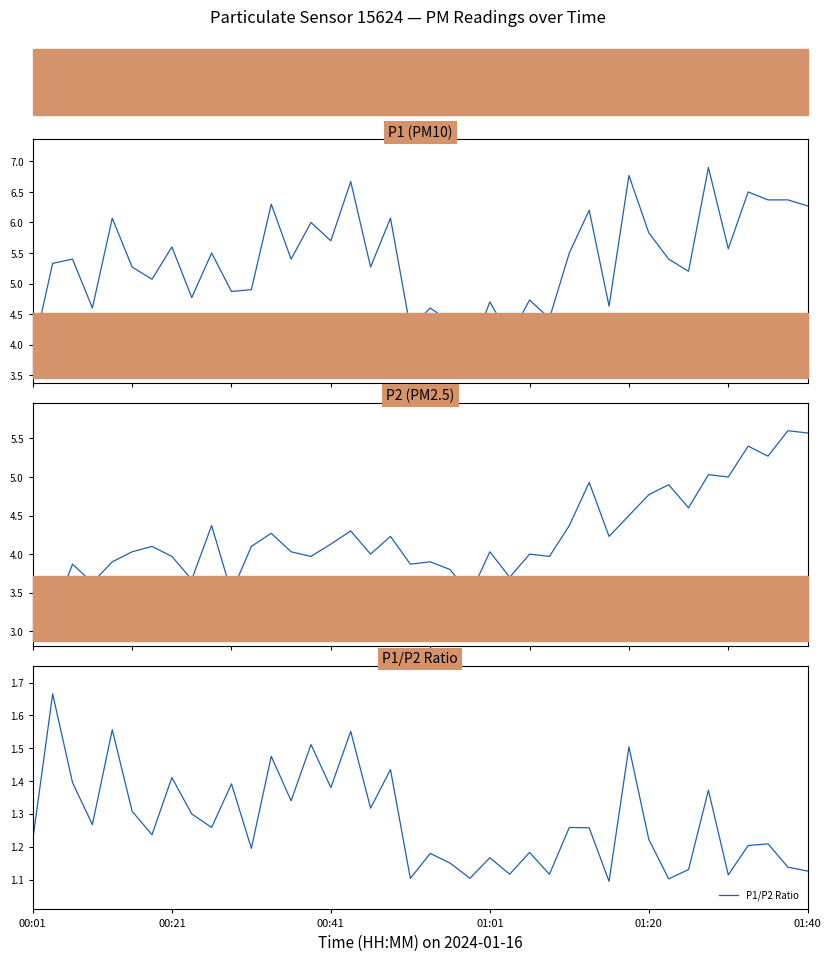

How many data points does each series have?

40